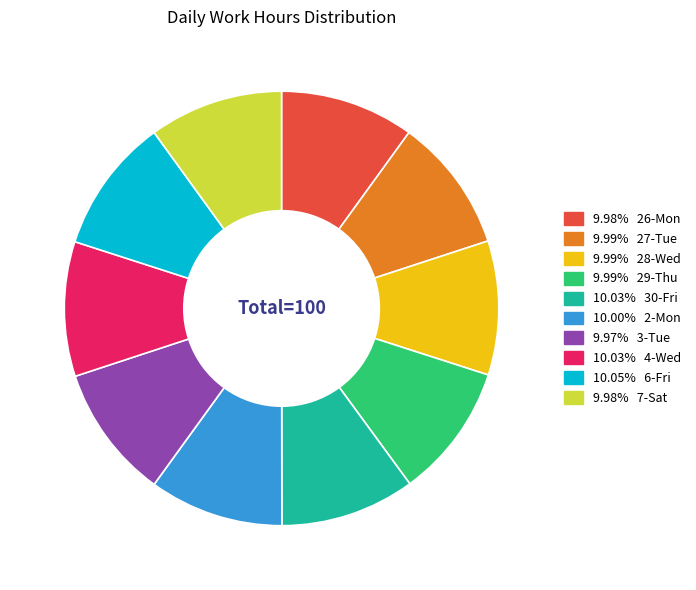

Does any single category account for the majority?

No